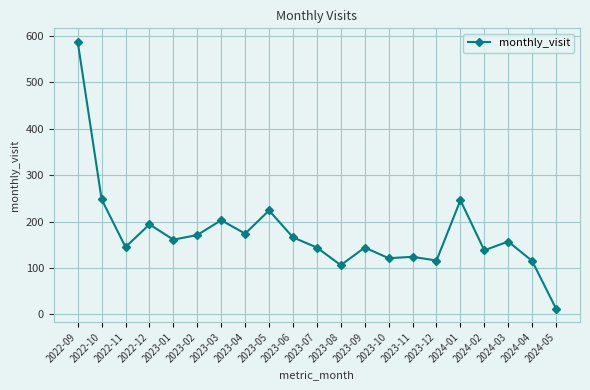

Is this an area chart (filled region under the line)?

No